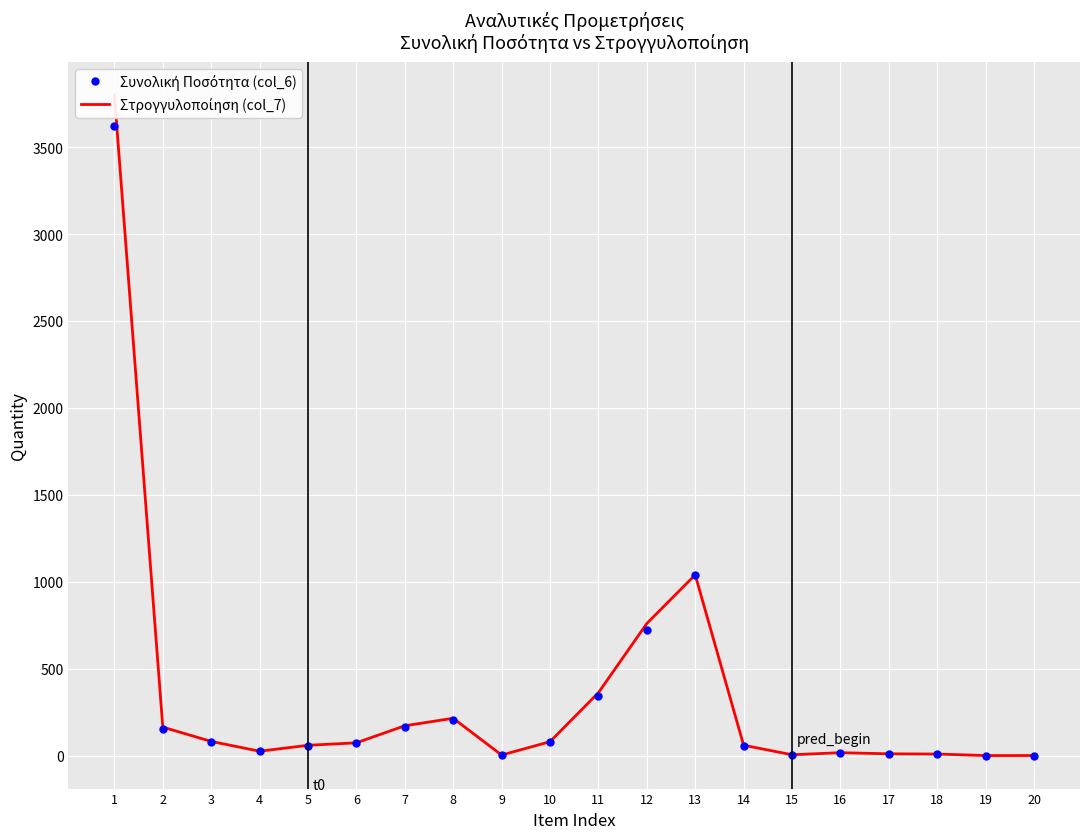

At which label is Συνολική Ποσότητα (col_6) closest to 1810?

13